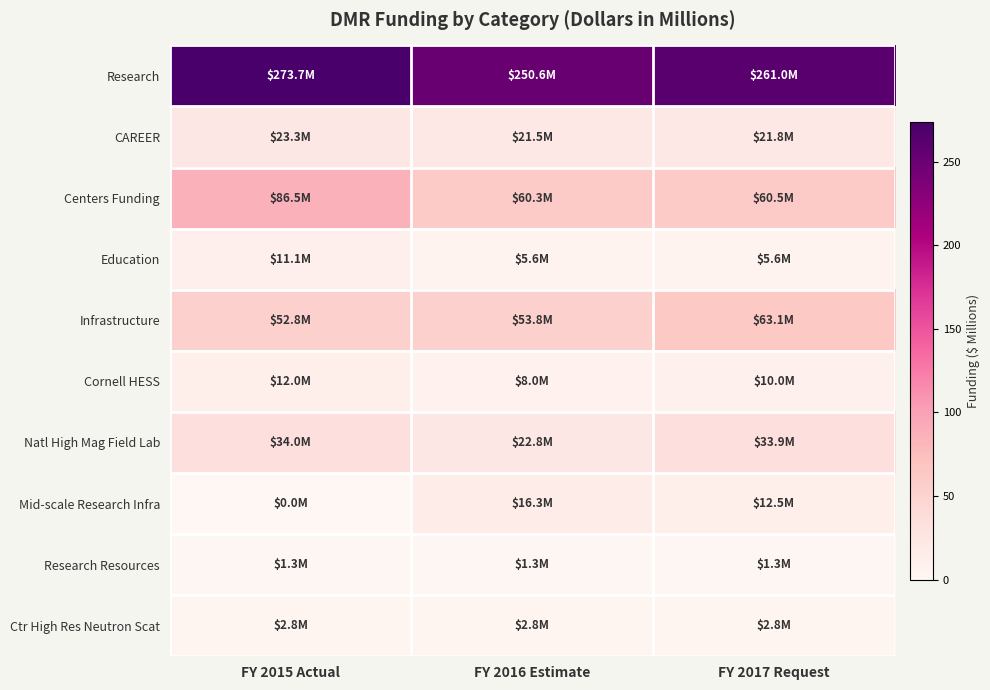

Rank the series by their maximum value, from highest to lowest.

Research, Centers Funding, Infrastructure, Natl High Mag Field Lab, CAREER, Mid-scale Research Infra, Cornell HESS, Education, Ctr High Res Neutron Scat, Research Resources